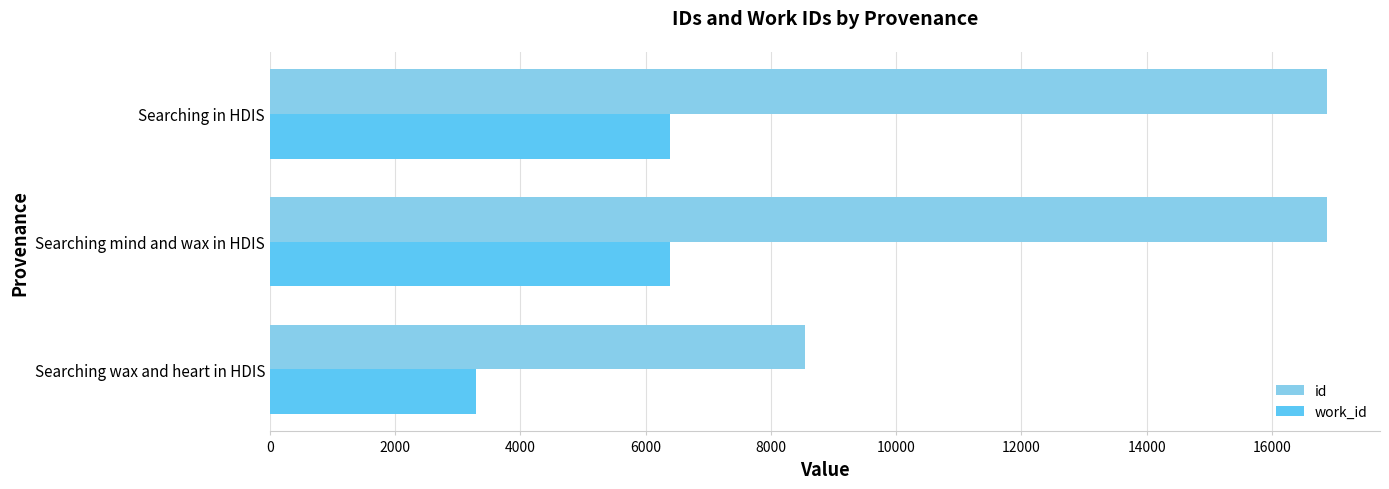

What is the total value across all series at Searching in HDIS?

23278